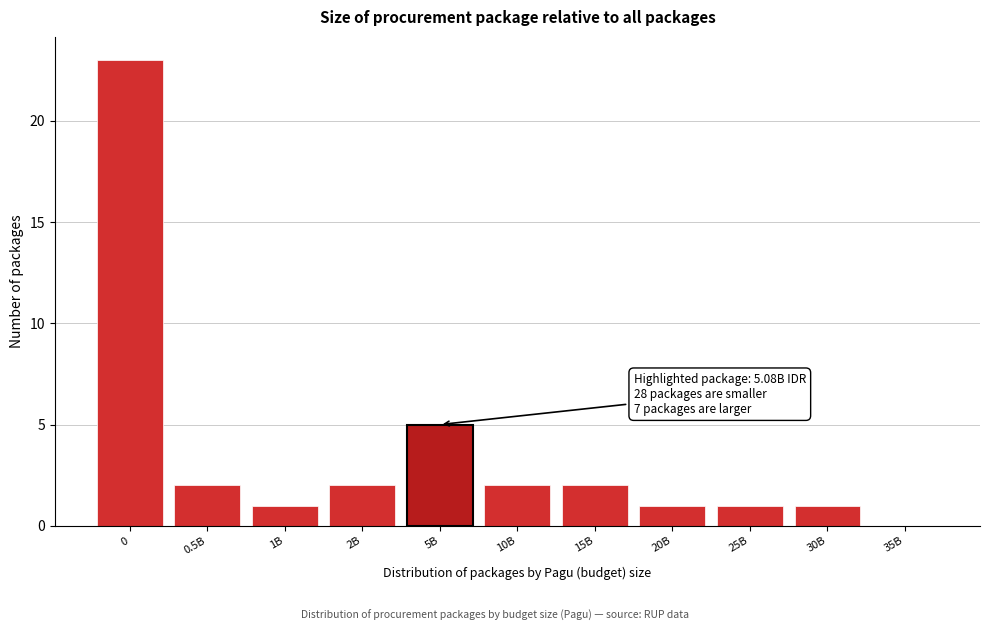

Reading right to left, what are all the values shown in this chart?

35B=0	30B=1	25B=1	20B=1	15B=2	10B=2	5B=5	2B=2	1B=1	0.5B=2	0=23